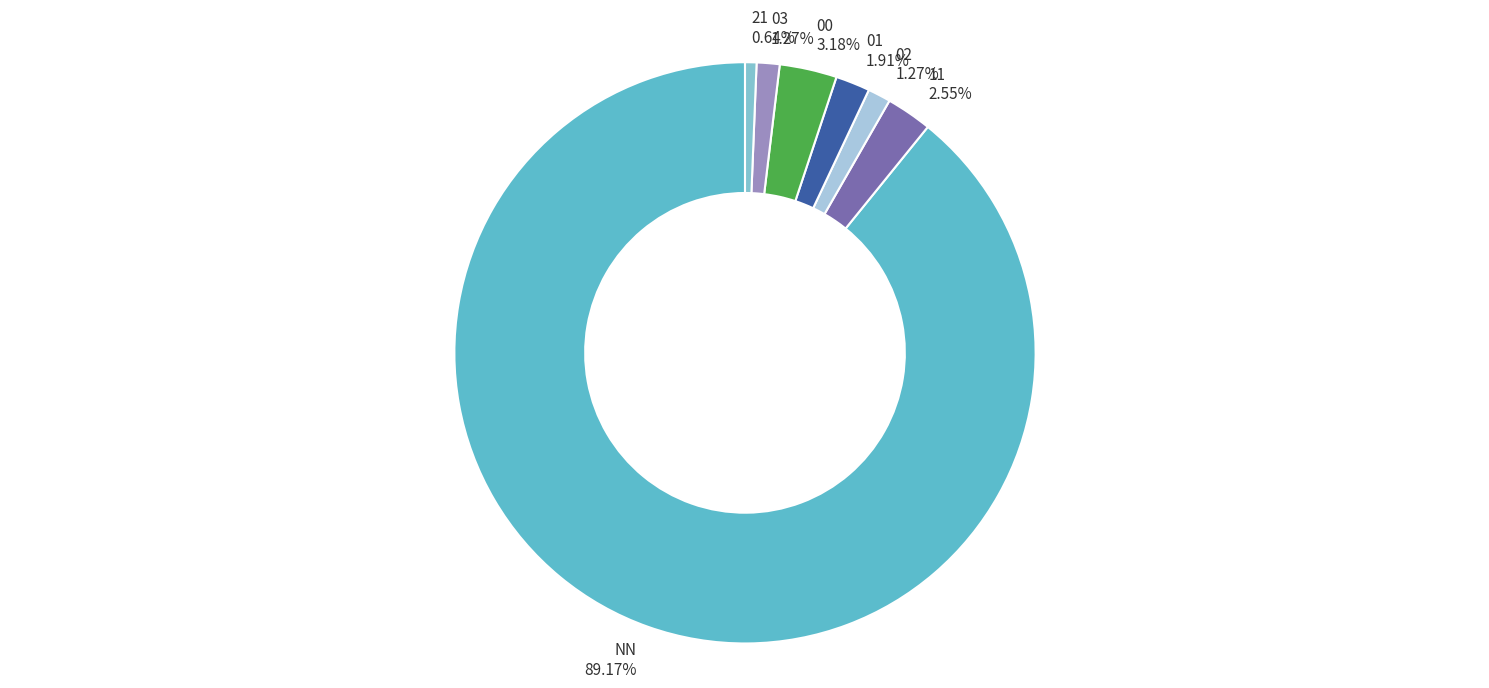

Is 02 the majority of the pie?

No